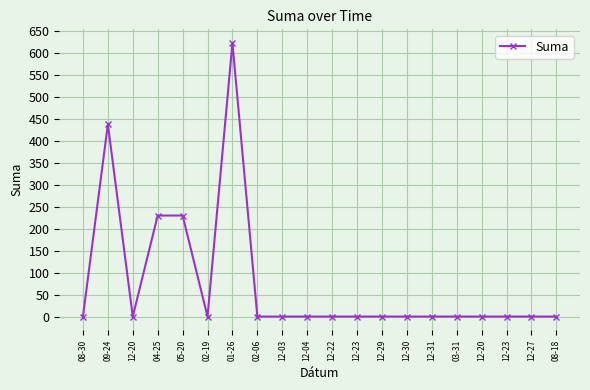

How many lines are shown in the chart?

1